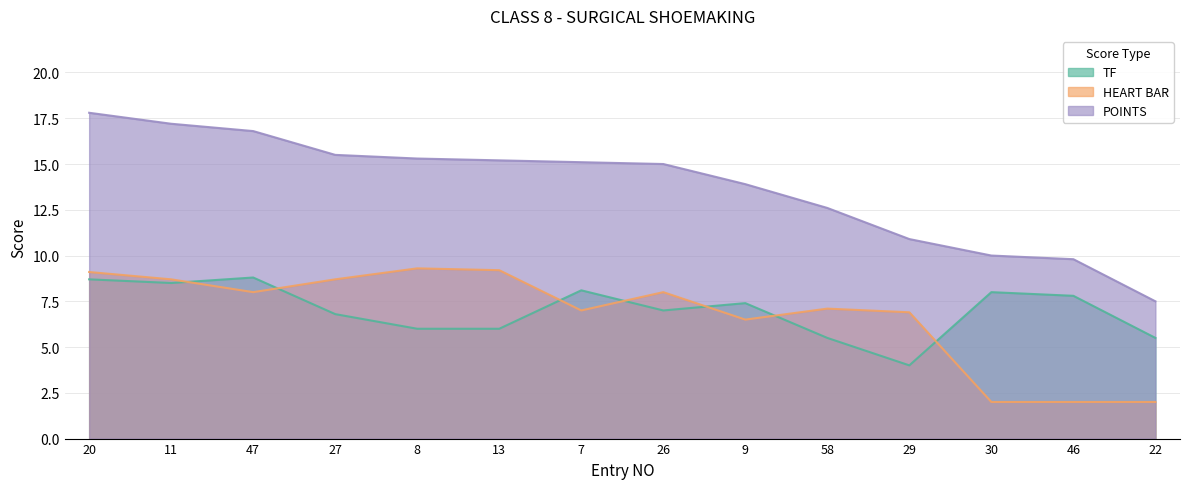

How many distinct data groups are displayed?

3